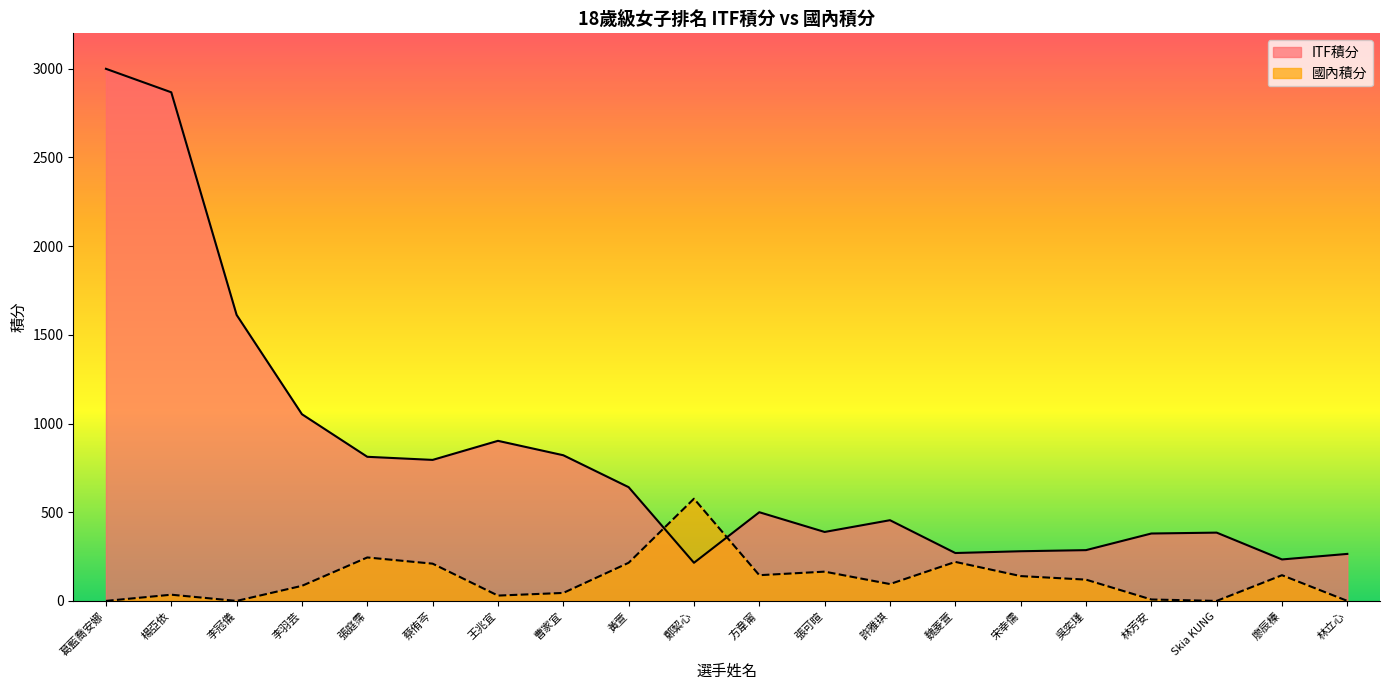

Which series has the largest total across all categories?

ITF積分